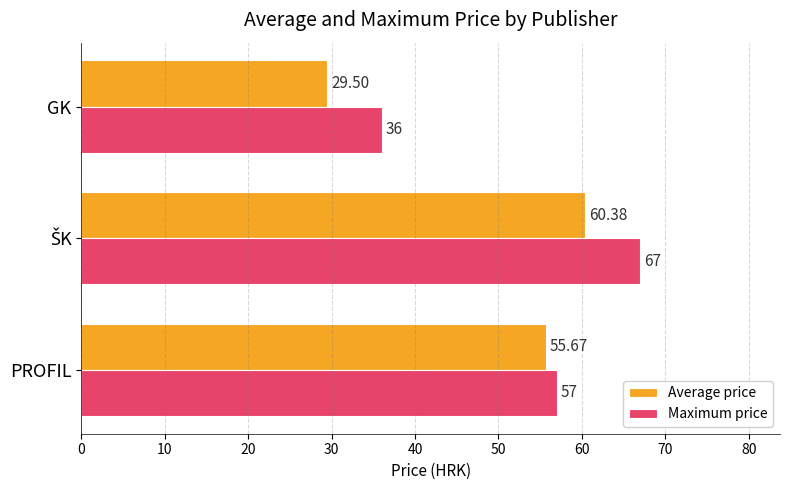

Which series has the largest total across all categories?

Maximum price